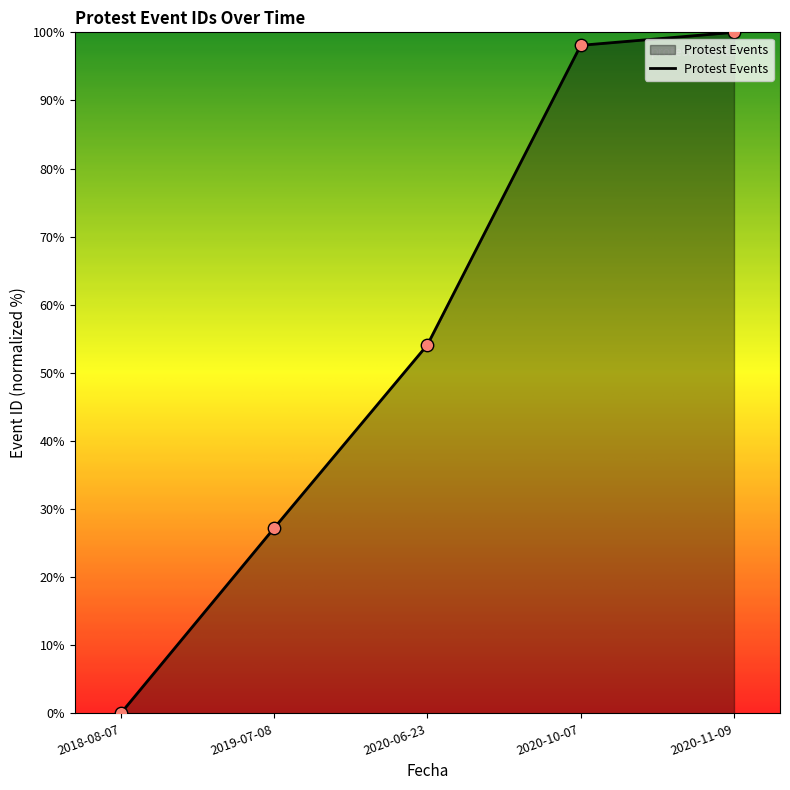

What is the change in value from 2020-06-23 to 2020-11-09?

+45.9